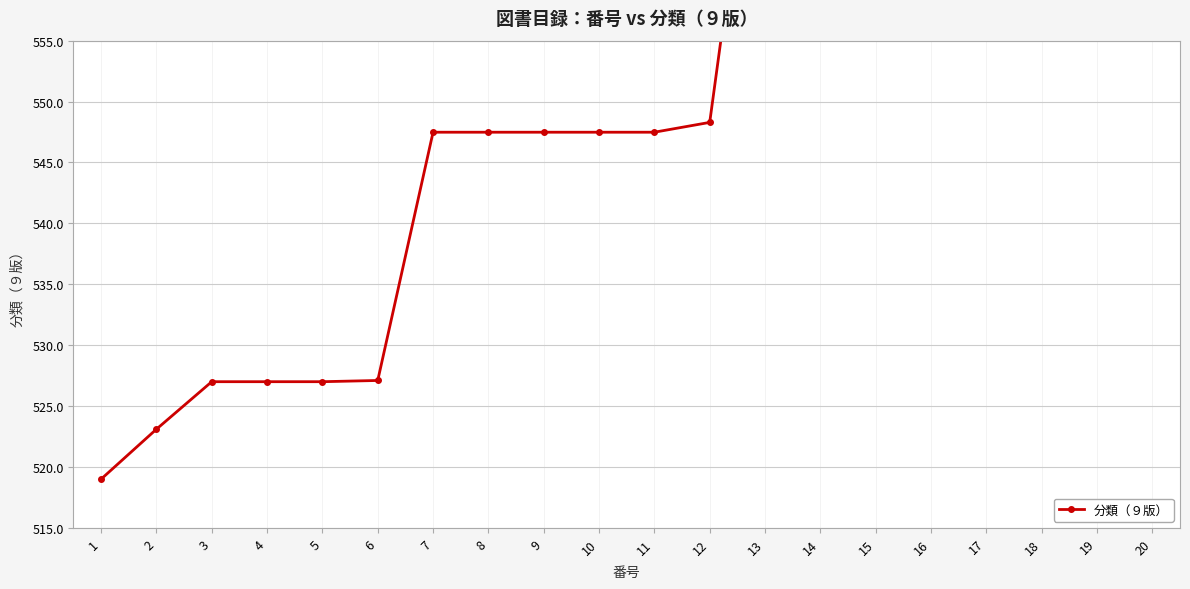

What is the change in value from 11 to 16?

+42.5